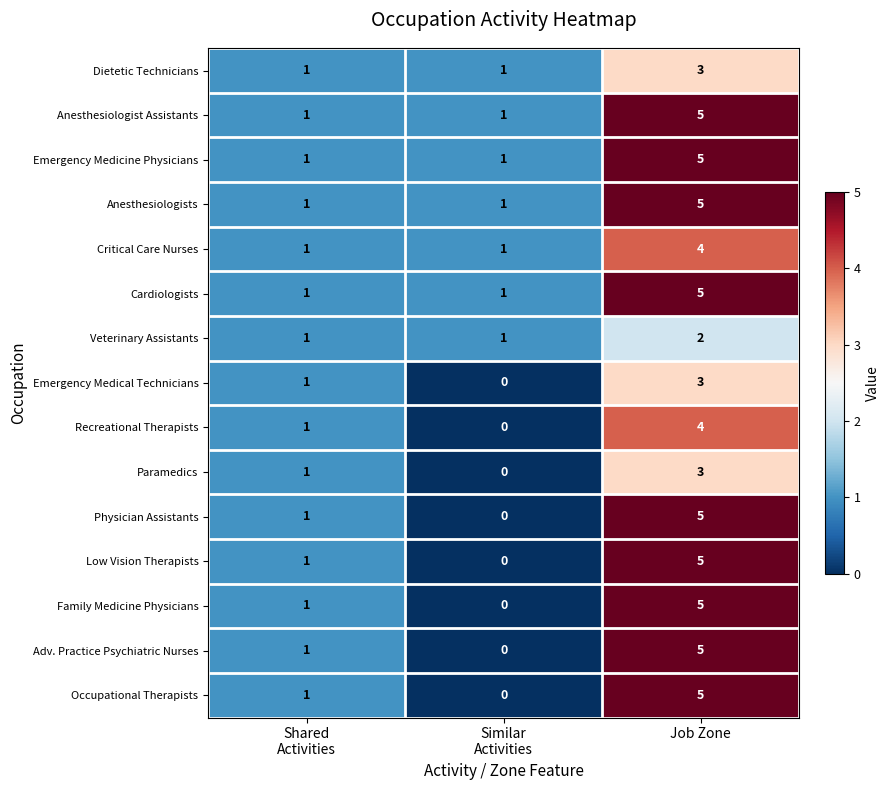

What is the difference between the maximum and minimum values in the Physician Assistants series?

5